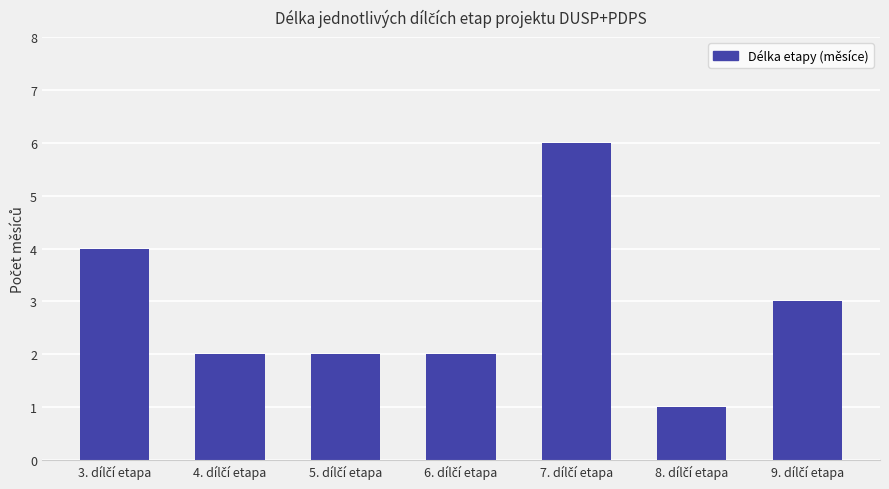

What is the value of the 7th bar from the left?

3